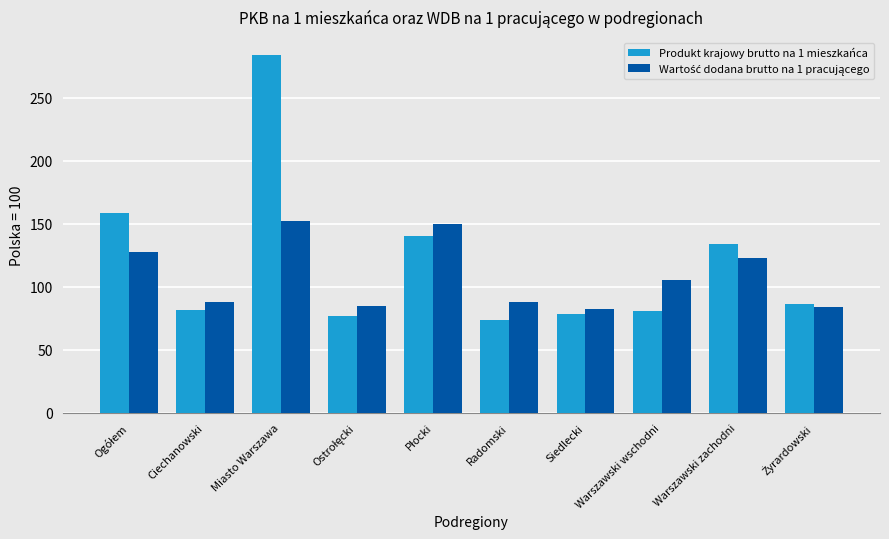

What is the minimum value shown in the chart?

73.8